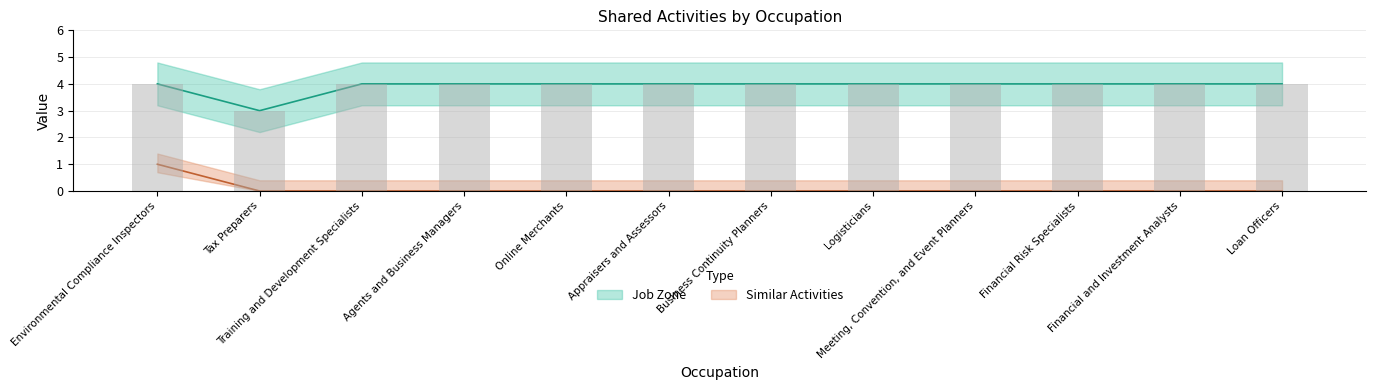

Which category has the highest value in the Similar Activities series?

Environmental Compliance Inspectors